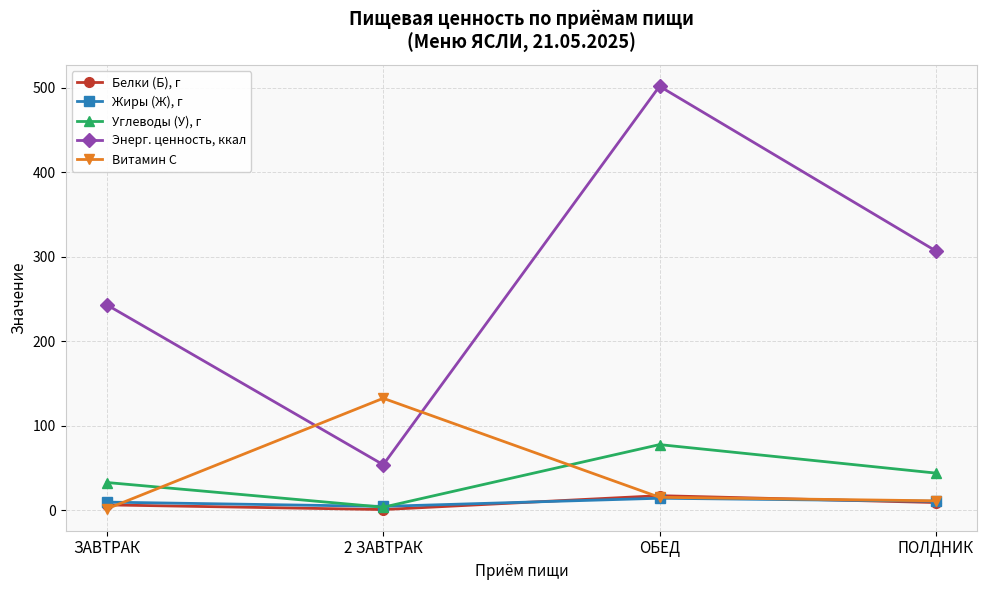

The value of Энерг. ценность, ккал at 2 ЗАВТРАК is 32.3. True or false?

False